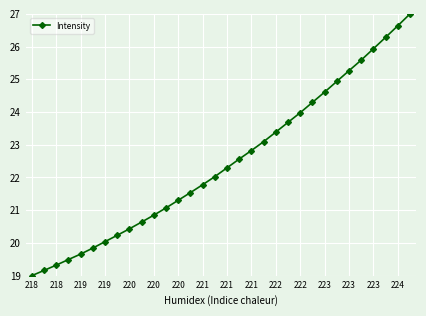

True or false: there are more than 2 points higher than both neighbors.

False